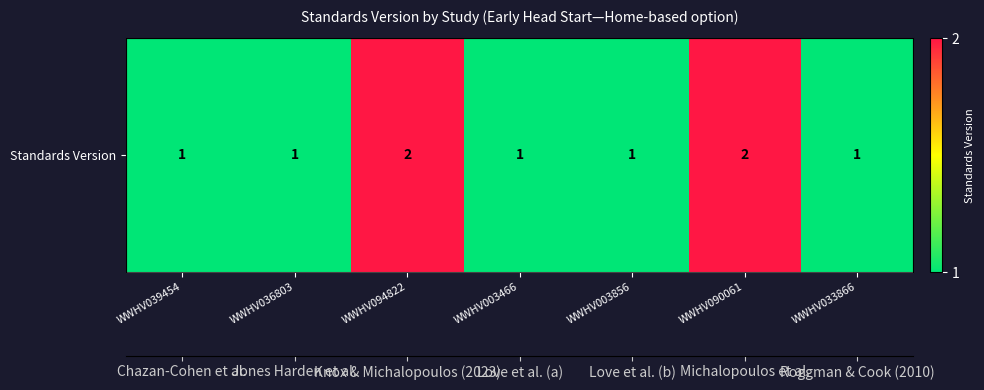

How many data points does each series have?

7